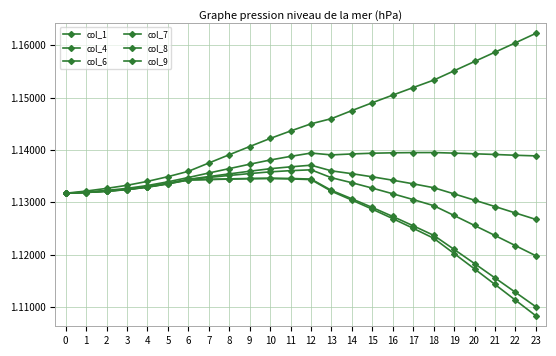

Is this an area chart (filled region under the line)?

No